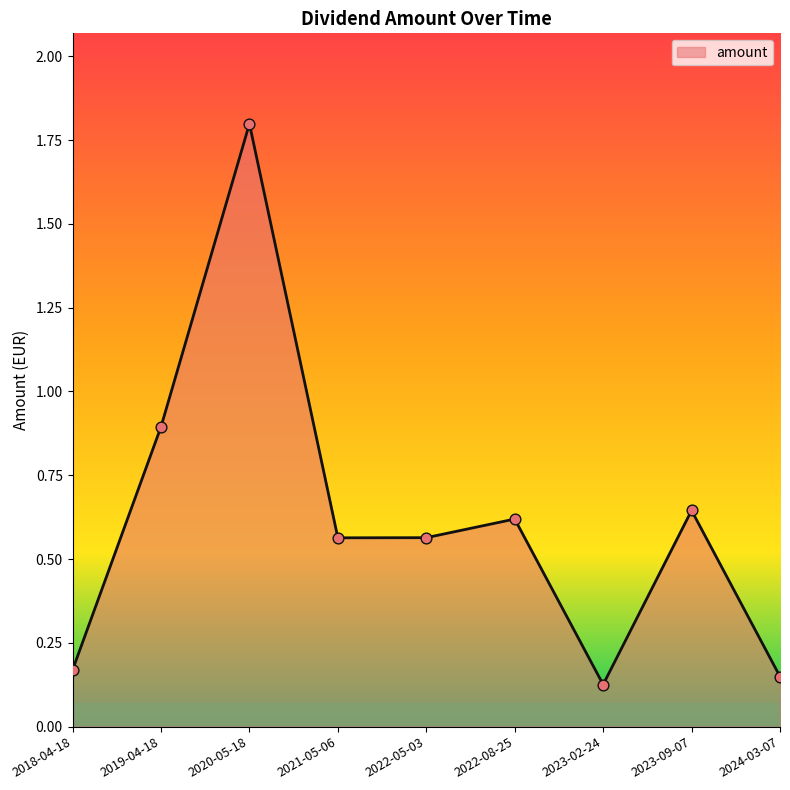

Approximately how many times larger is the value at 2022-08-25 compared to 2020-05-18?

0.3